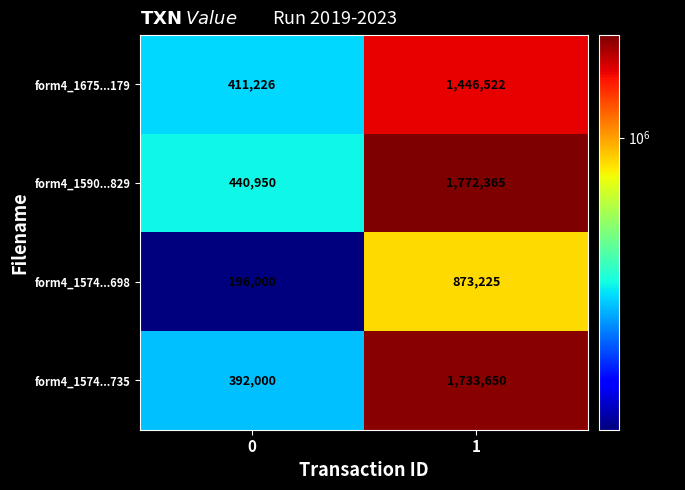

What is the difference between the form4_1590...829 values at 0 and 1?

1331415